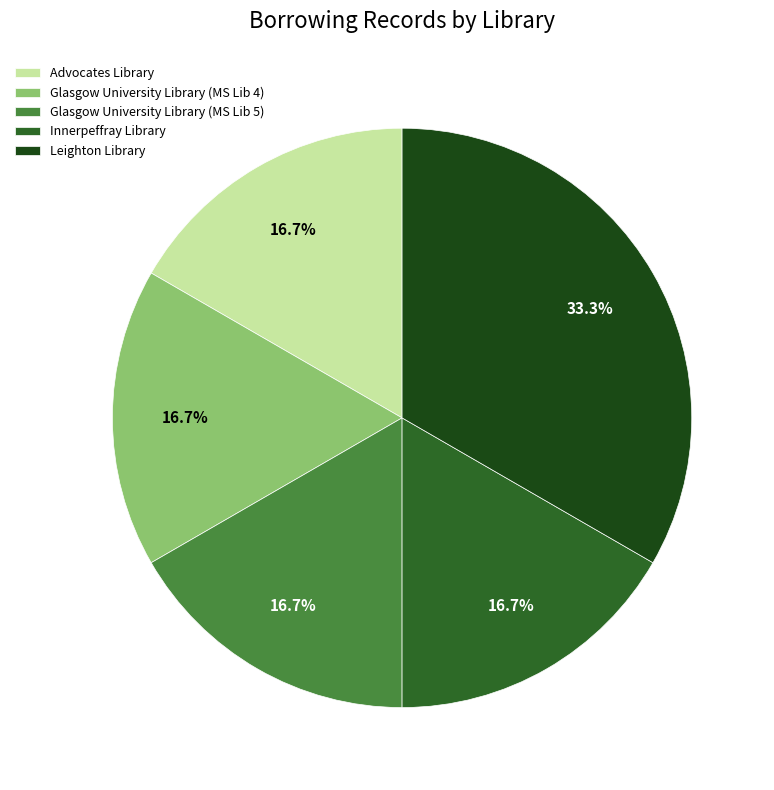

Does Leighton Library account for over 50% of the chart?

No